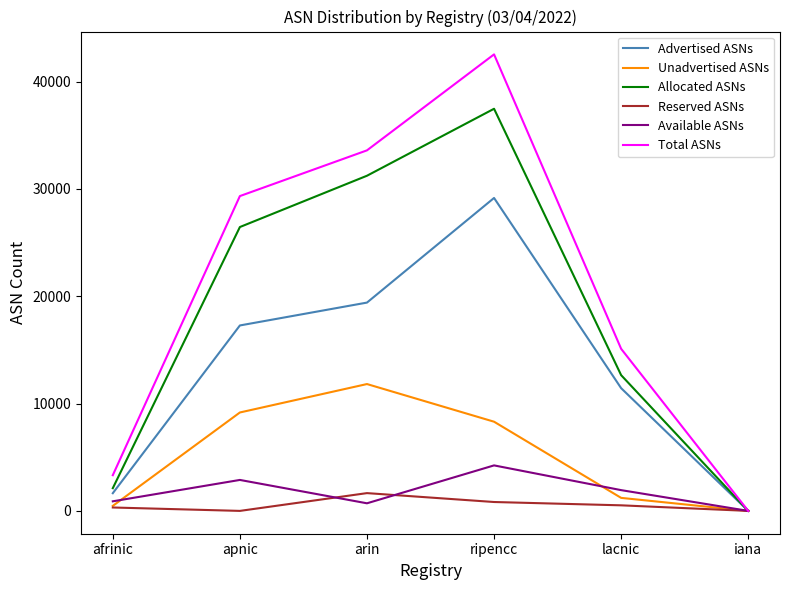

Read the Reserved ASNs value at afrinic, to the nearest 50.

300